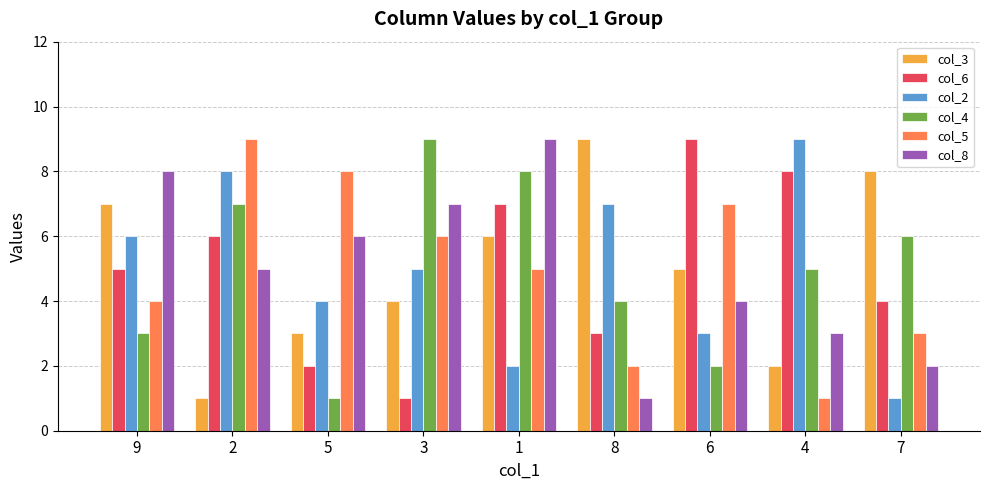

Rank the series at 4 from lowest to highest value.

col_5, col_3, col_8, col_4, col_6, col_2